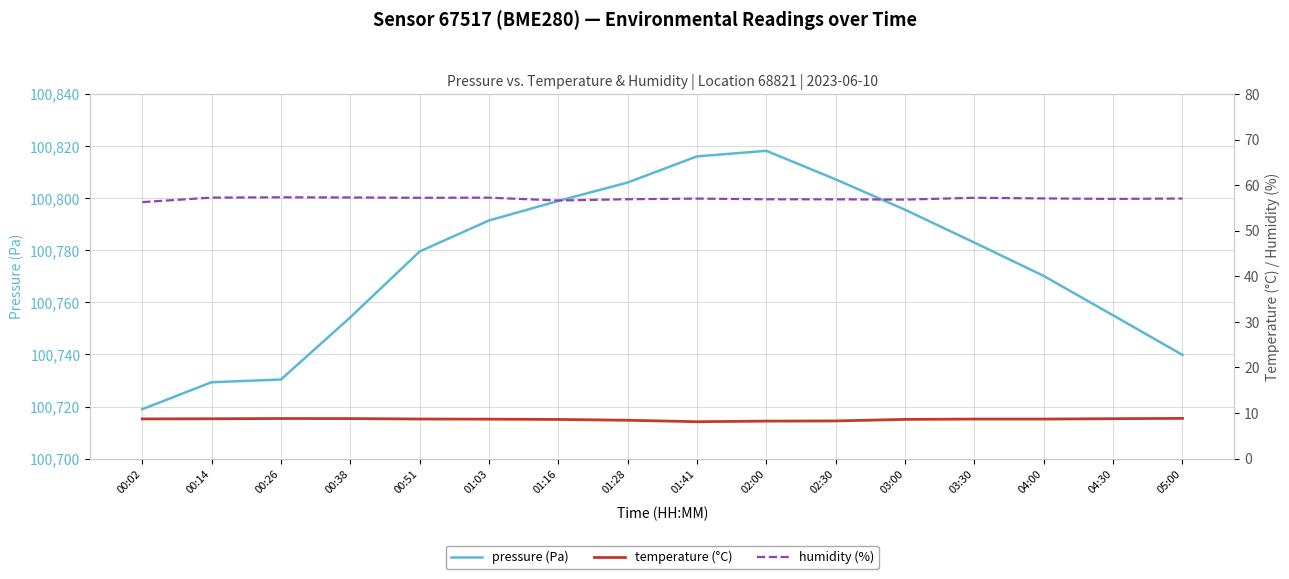

Is it true that pressure equals 100719.0 at 00:02?

True